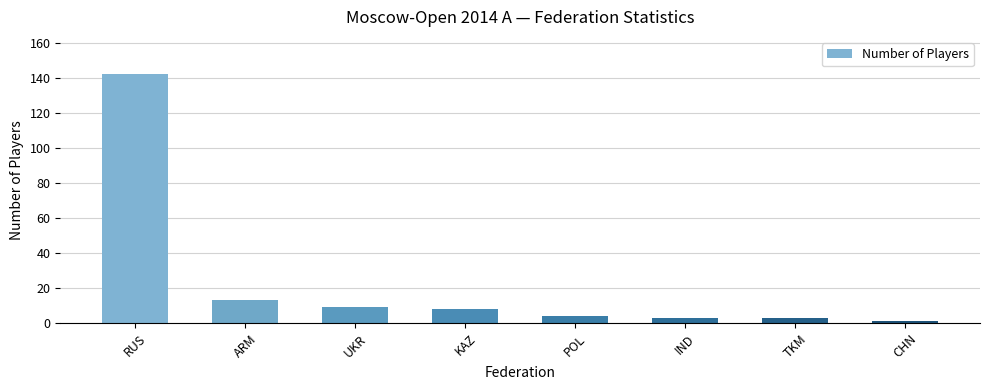

Does the chart contain any negative values?

No